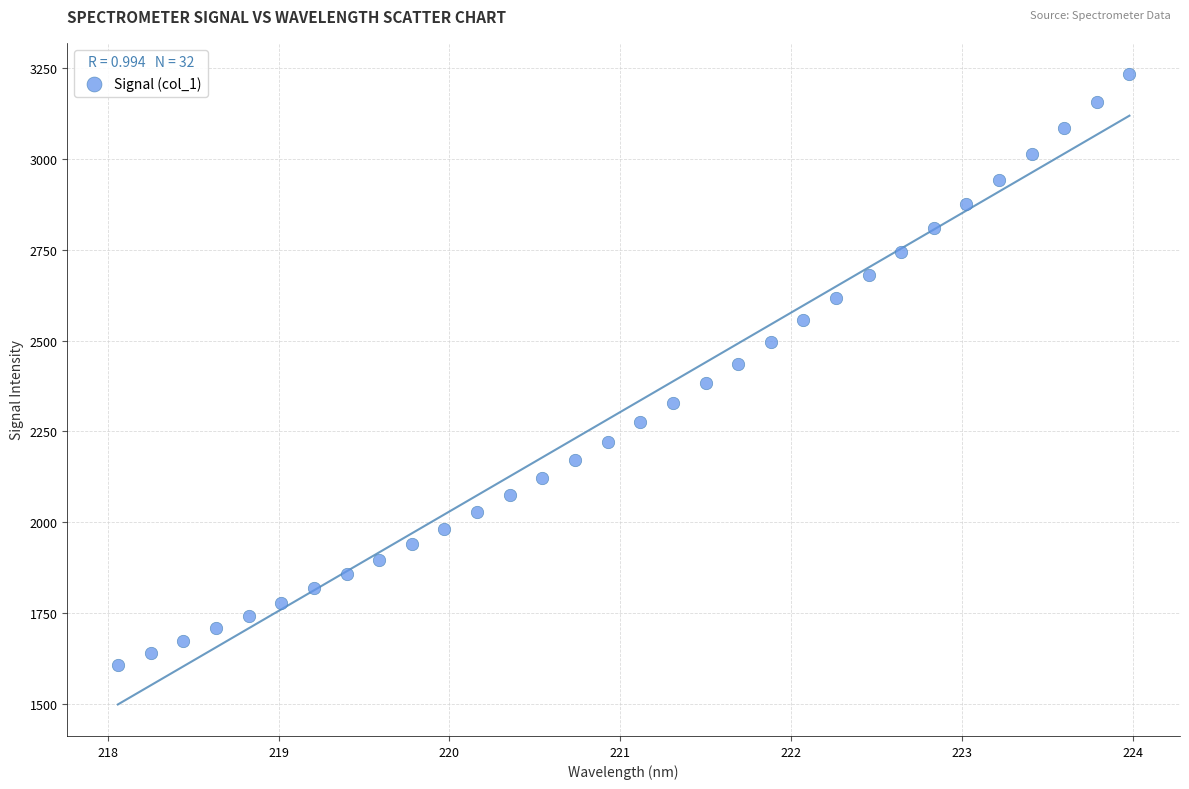

What is the range of X values (max minus min)?

5.9